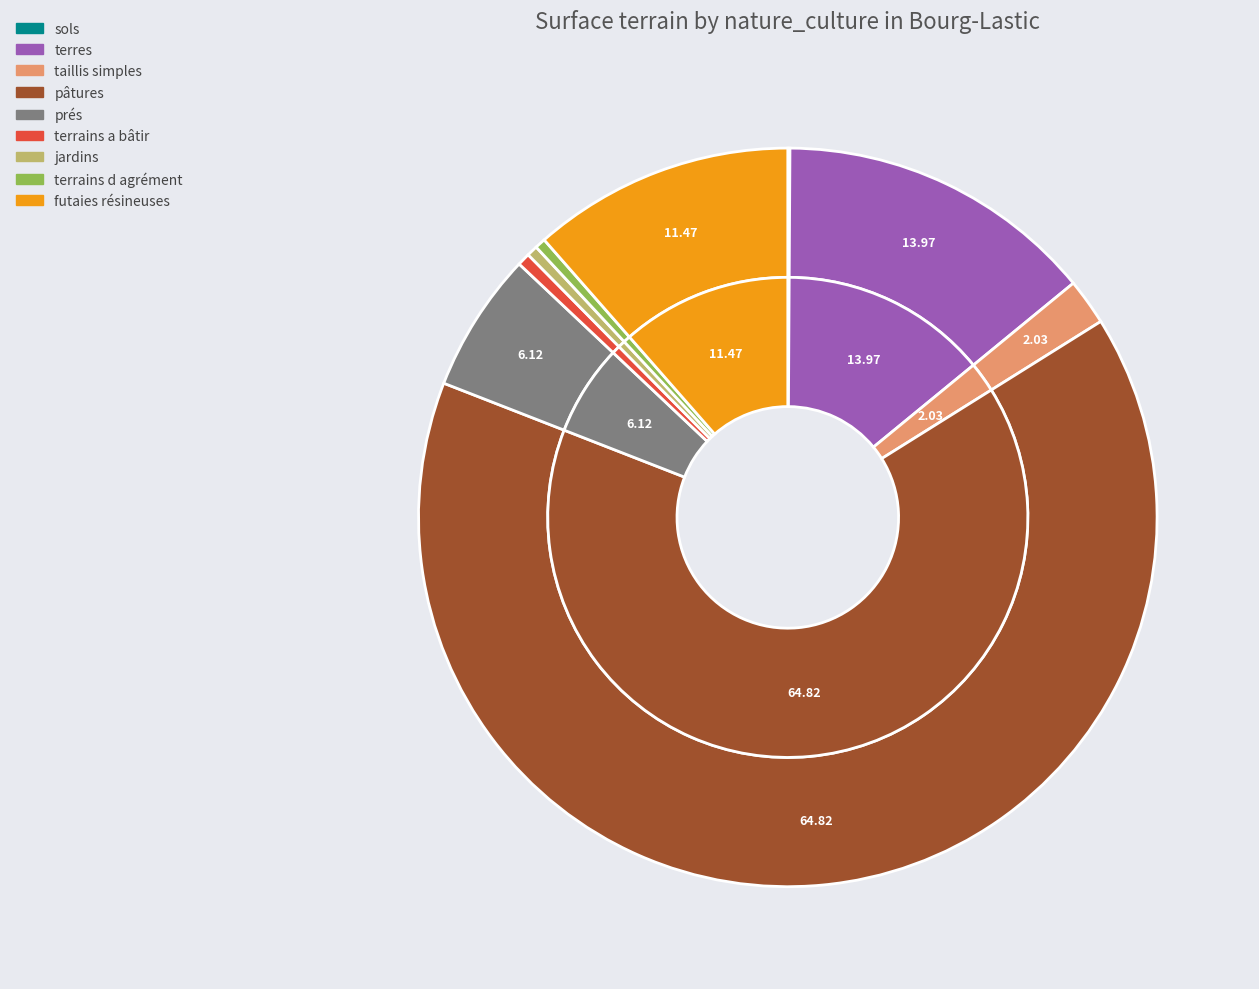

Is it true that taillis simples is 15% of the pie?

False